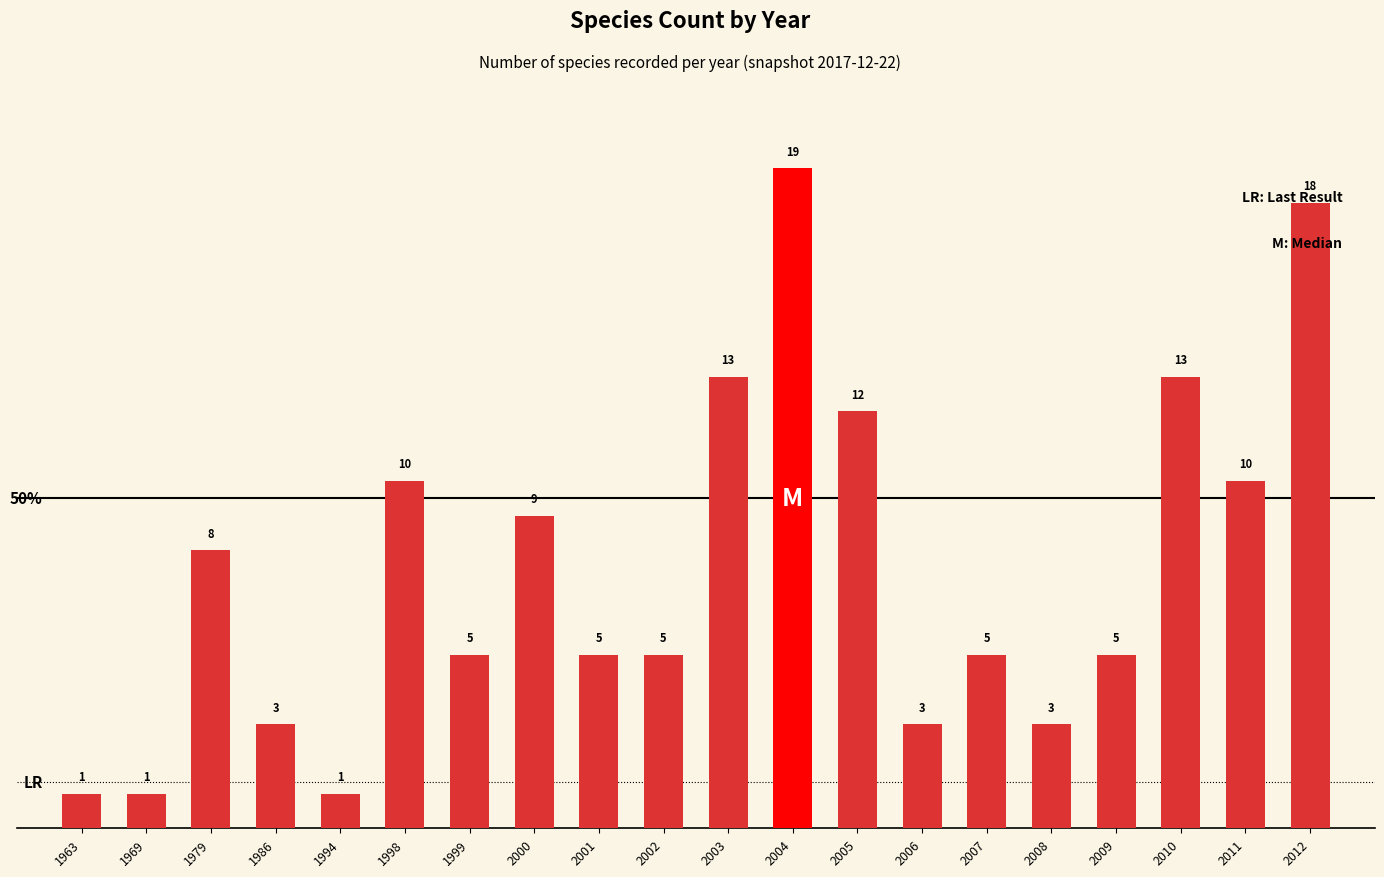

Which category has the highest value across all series?

2004